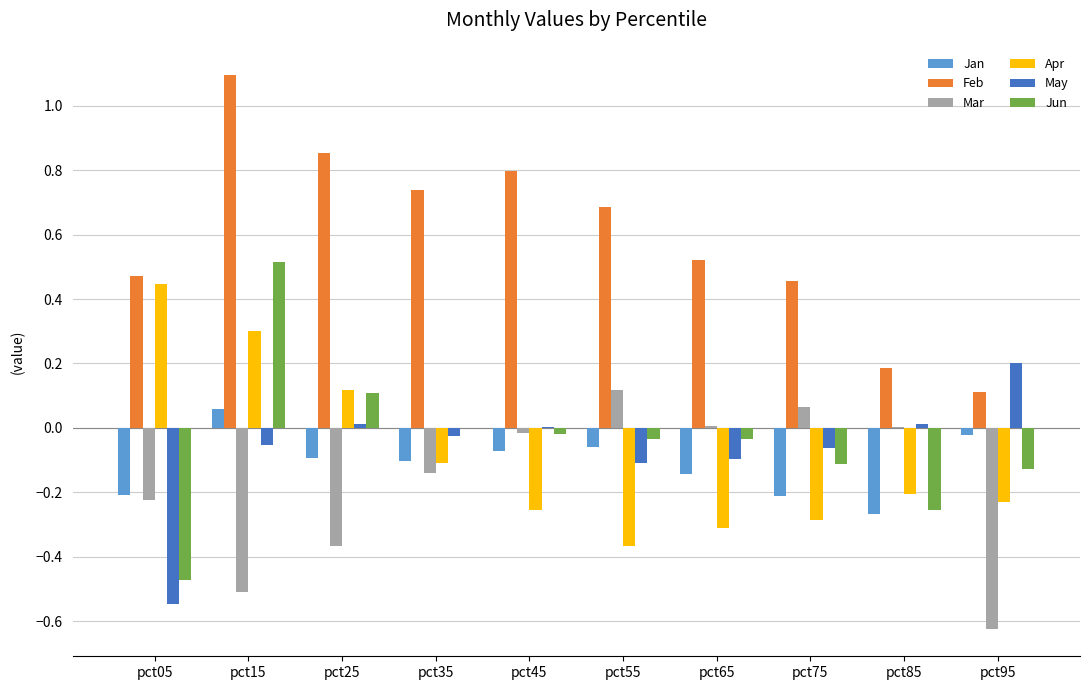

Count the number of data series in this chart.

6